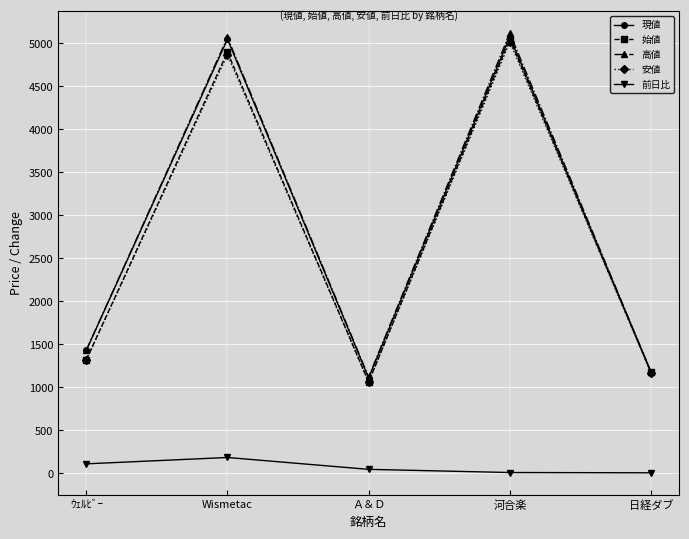

At which category does 安値 reach its first local valley?

Ａ＆Ｄ